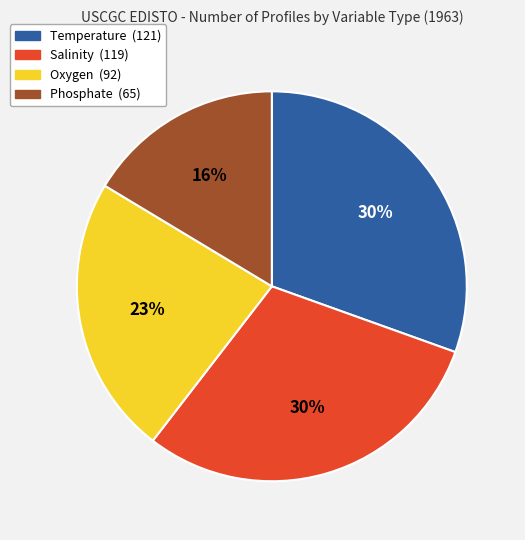

To the nearest percent, what is the average slice percentage?

25%